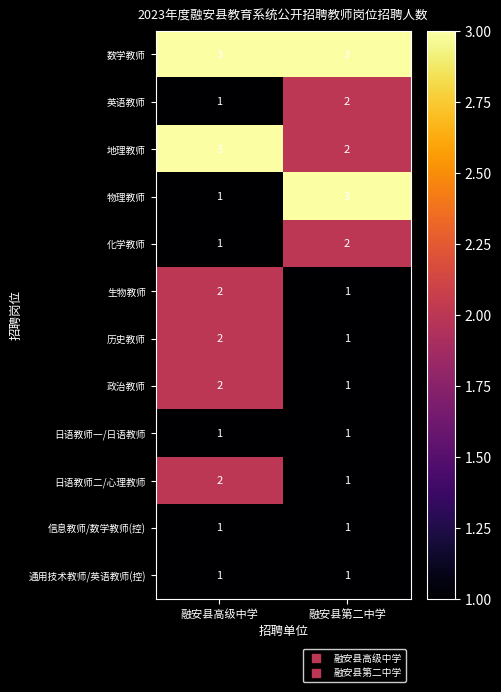

What is the sum of the 历史教师 values at 融安县第二中学 and 融安县高级中学?

3